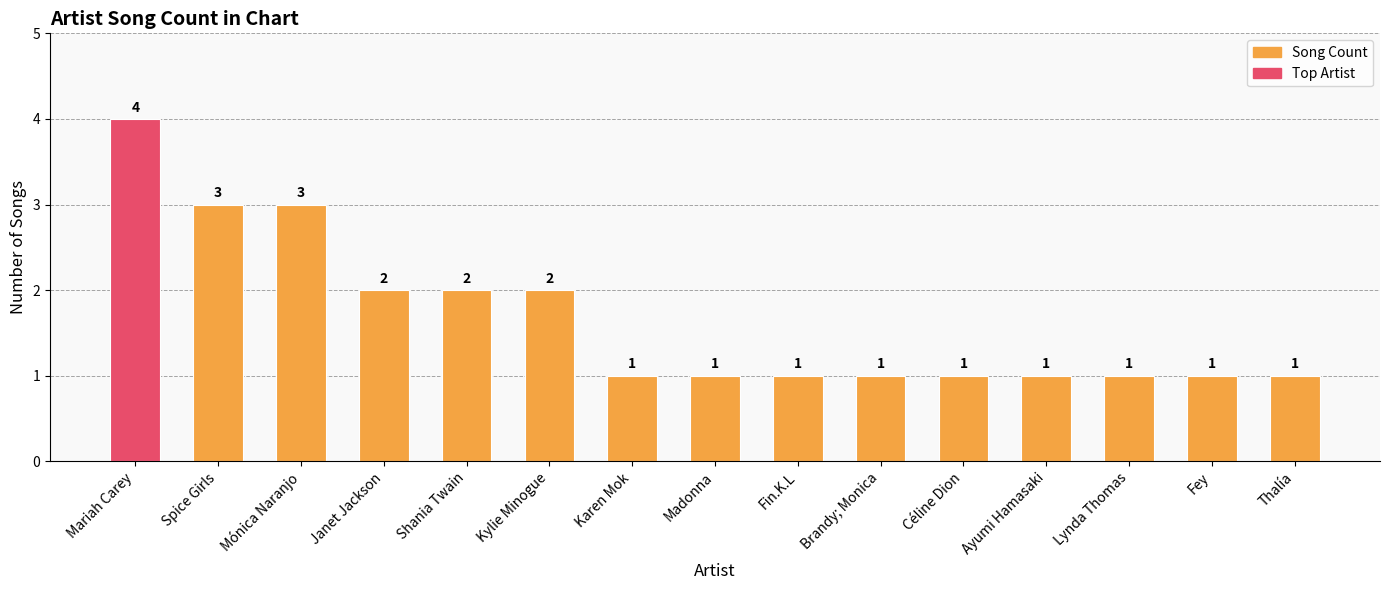

How many bars are there in total?

15